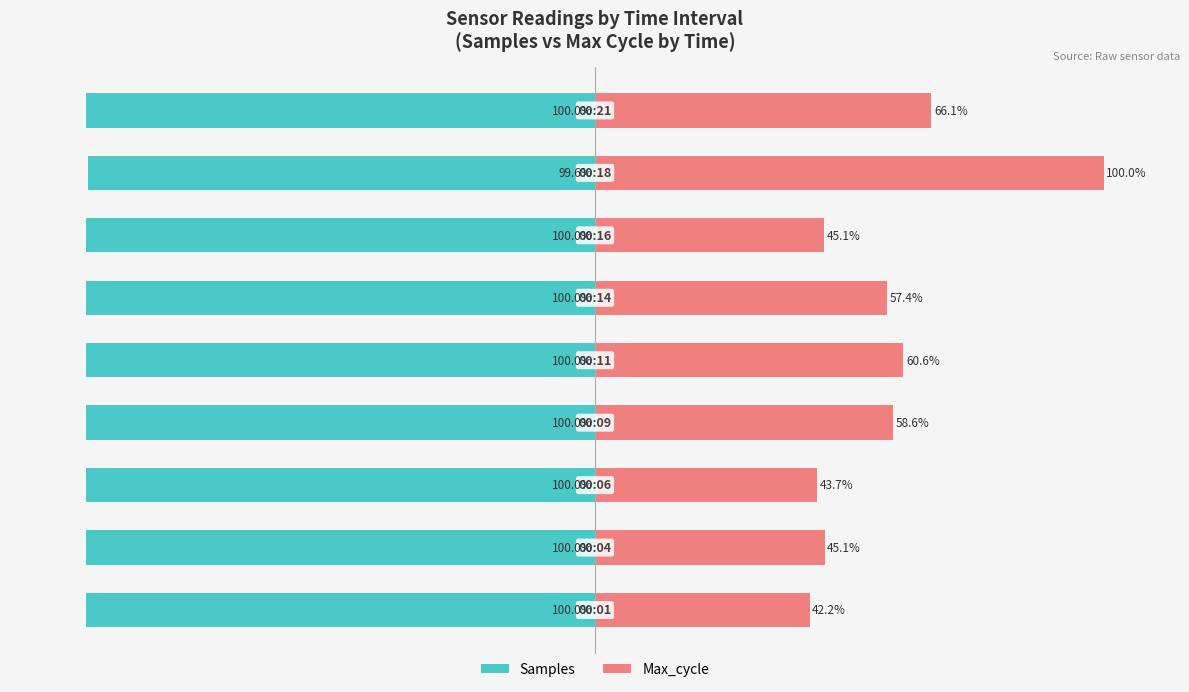

Reading left to right, transcribe all the data shown in this chart.

Samples: 0=-100.0	1=-100.0	2=-100.0	3=-100.0	4=-100.0	5=-100.0	6=-100.0	7=-99.6	8=-100.0
Max_cycle: 0=42.2	1=45.1	2=43.7	3=58.6	4=60.6	5=57.4	6=45.1	7=100.0	8=66.1